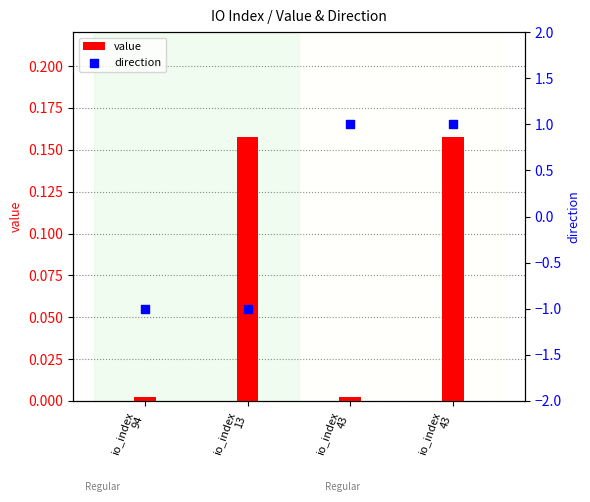

At how many categories does at least one series exceed 0?

4